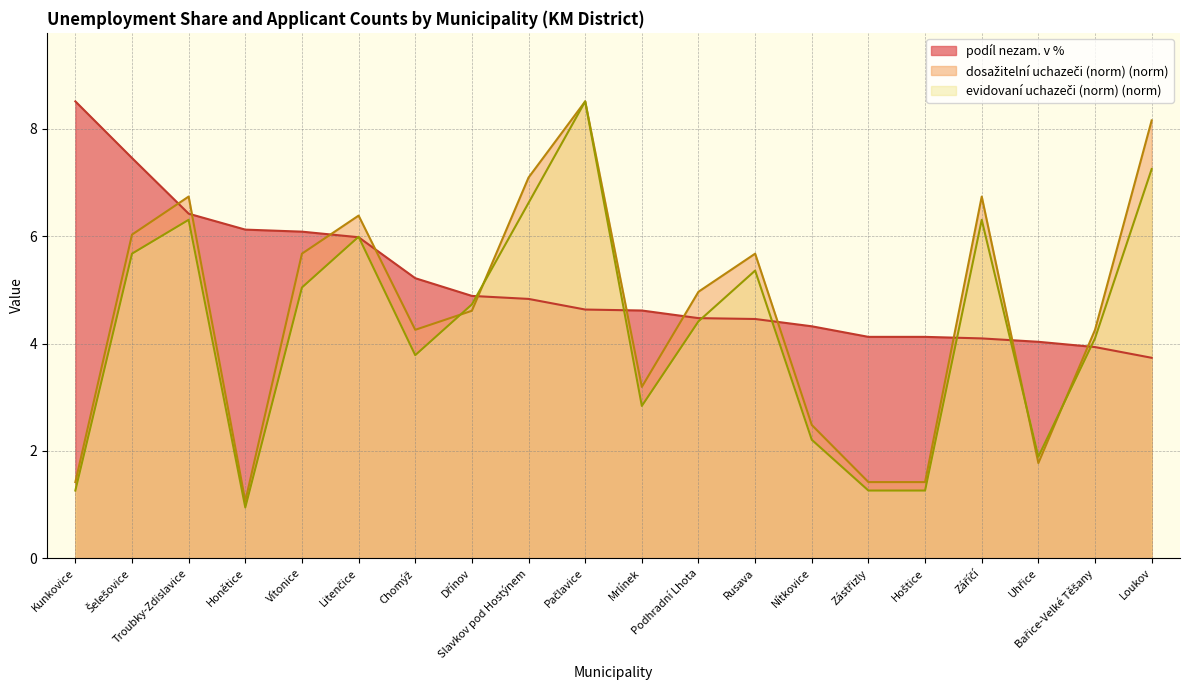

The dosažitelní uchazeči (norm) series shows 4.3 at Bařice-Velké Těšany. True or false?

True